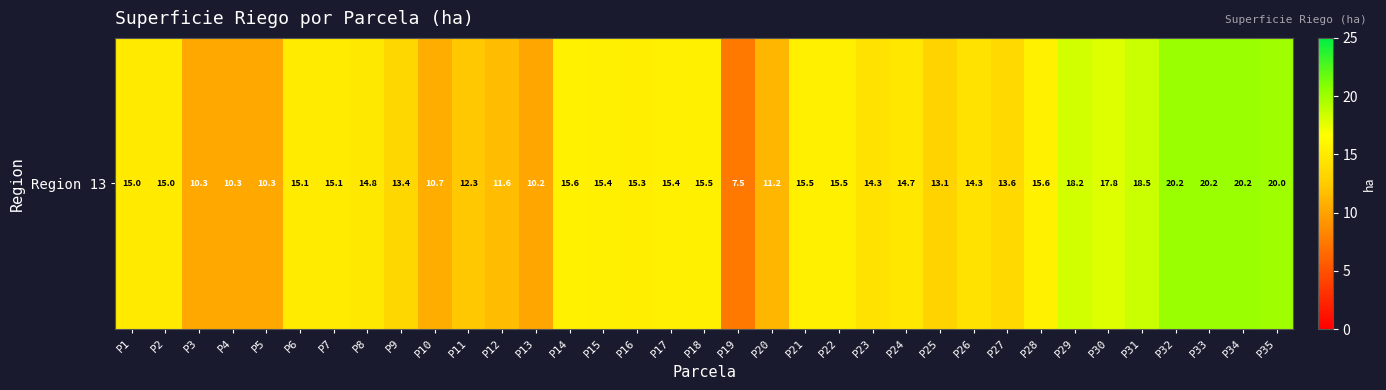

How many series are shown in this chart?

1